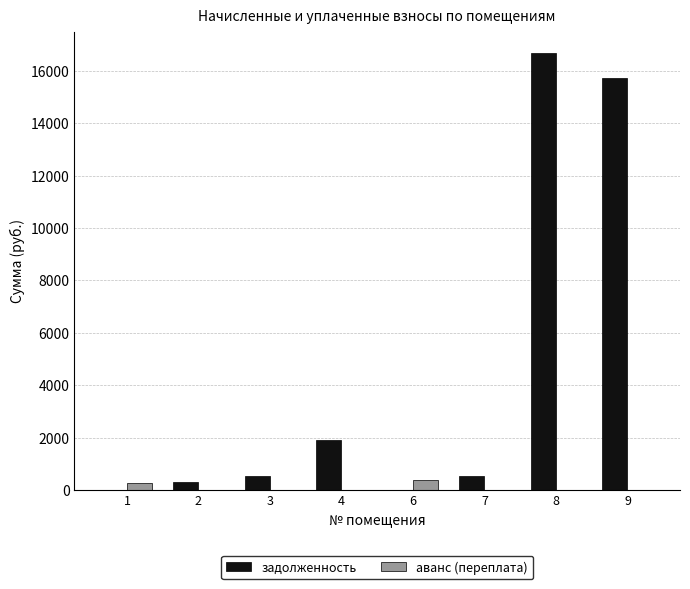

The value of аванс (переплата) at 3 is 0.0. True or false?

True